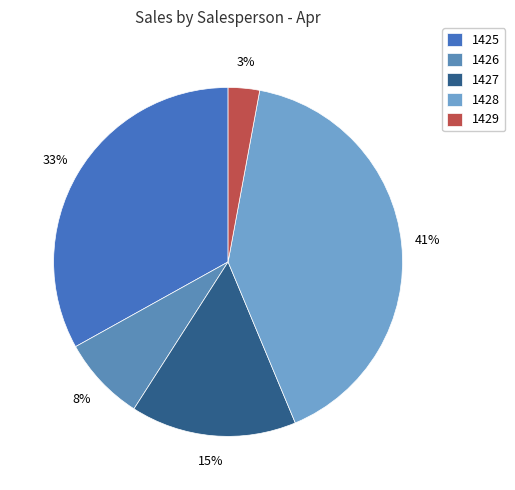

How many slices are in this pie chart?

5